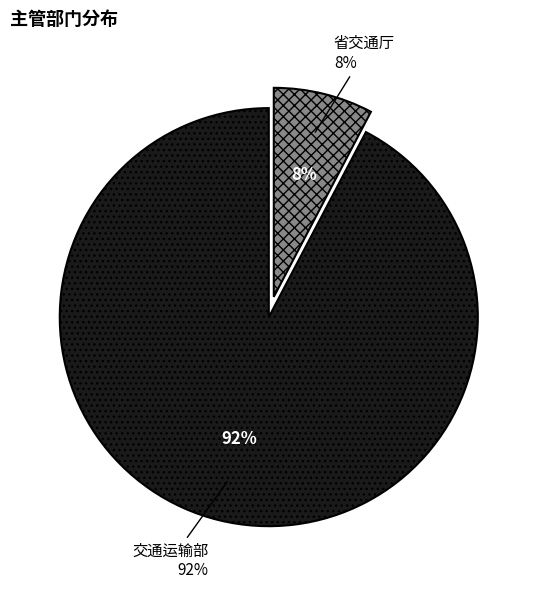

Which has a higher value, 省交通厅 or 交通运输部?

交通运输部